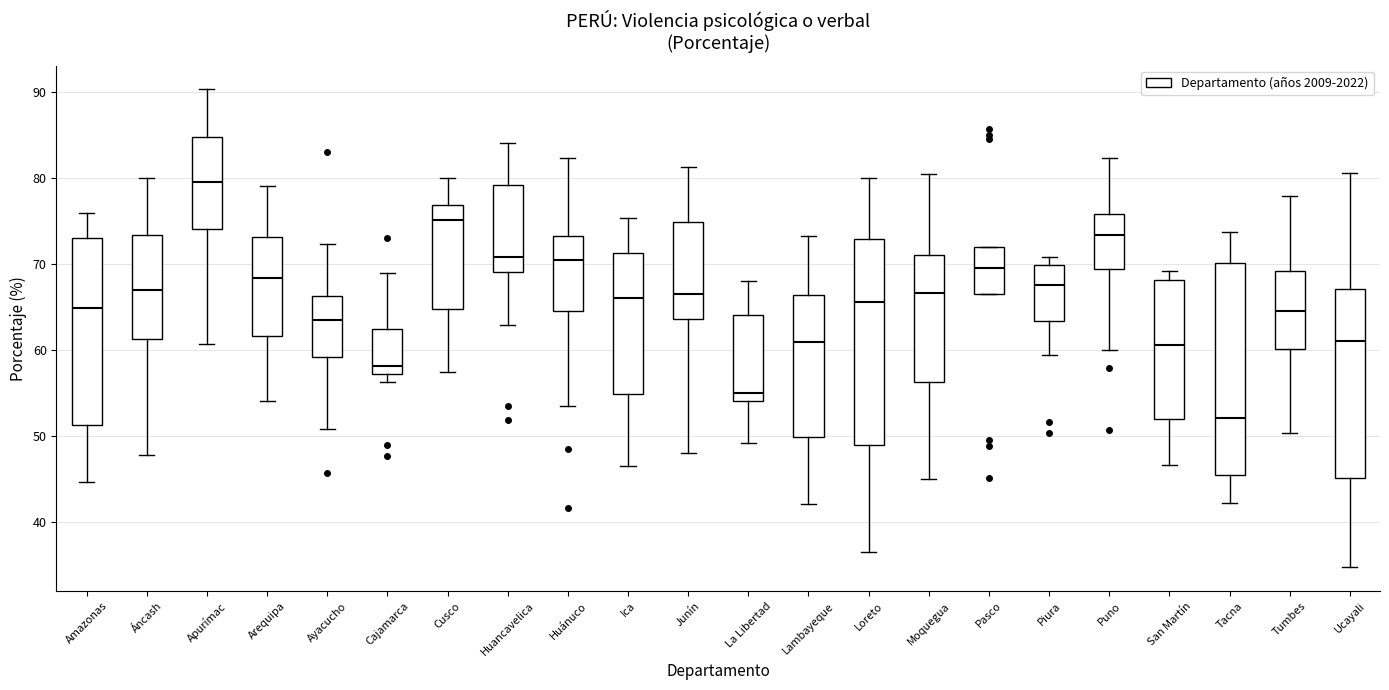

Which box has the lowest median line?

Tacna